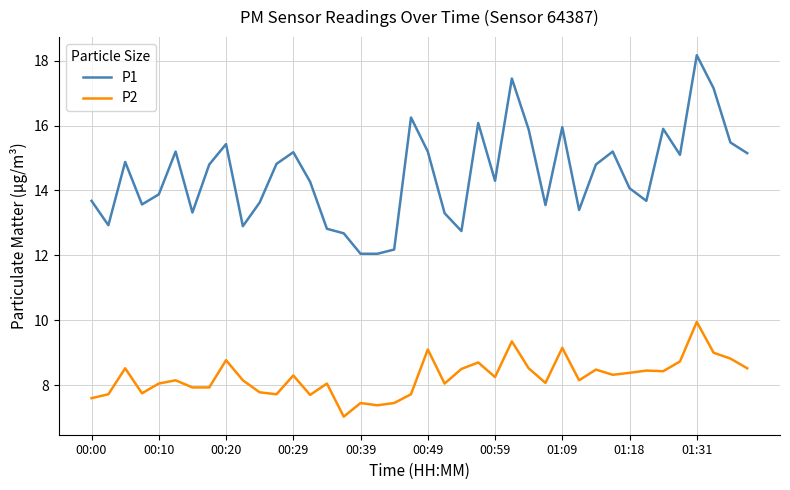

Which series has the largest total across all categories?

P1